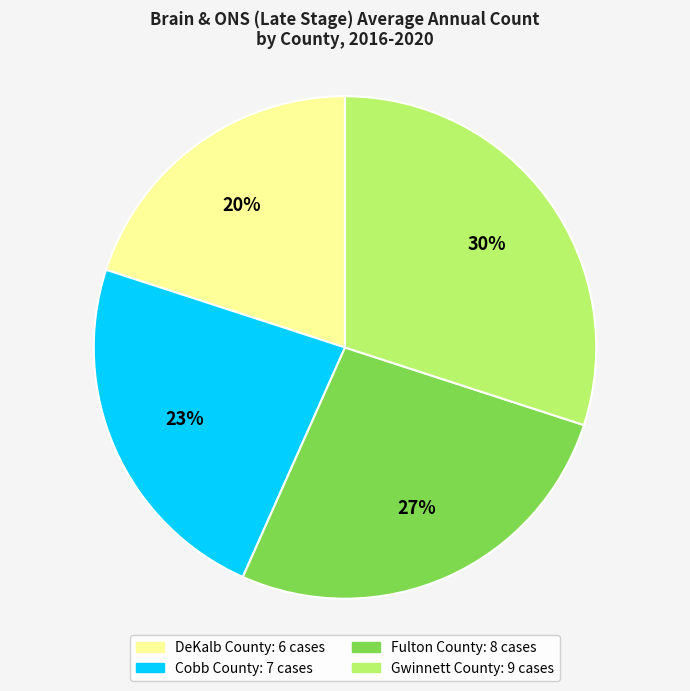

Which has a higher value, Fulton County or Gwinnett County?

Gwinnett County